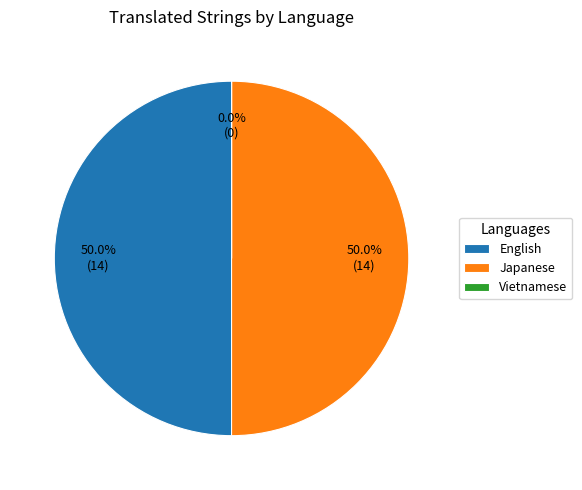

What is the ratio of the value at Japanese to the value at English?

1.0